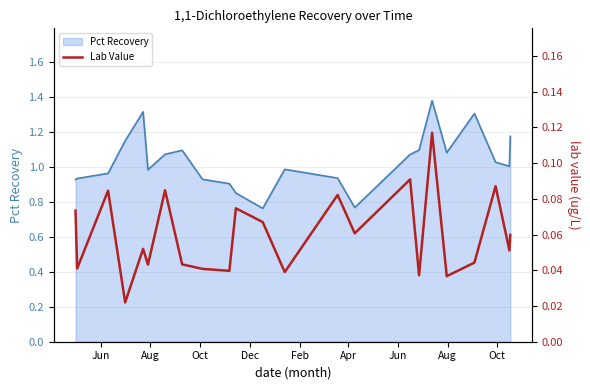

Which category has the lowest value across all series?

Dec